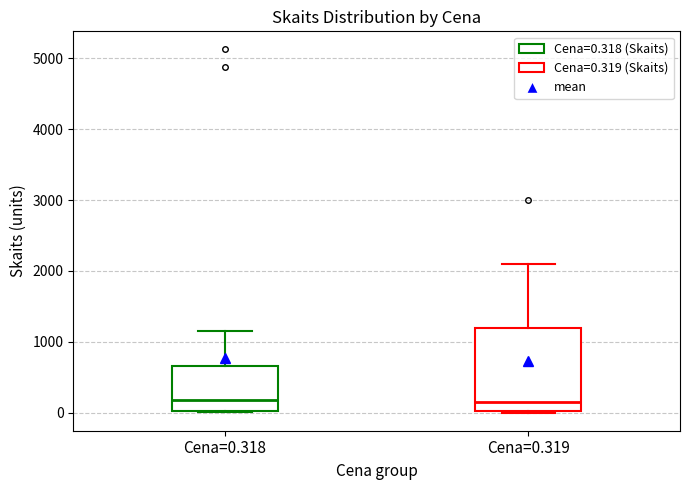

Comparing the boxes themselves (not the whiskers), which one is the tallest?

Cena=0.319